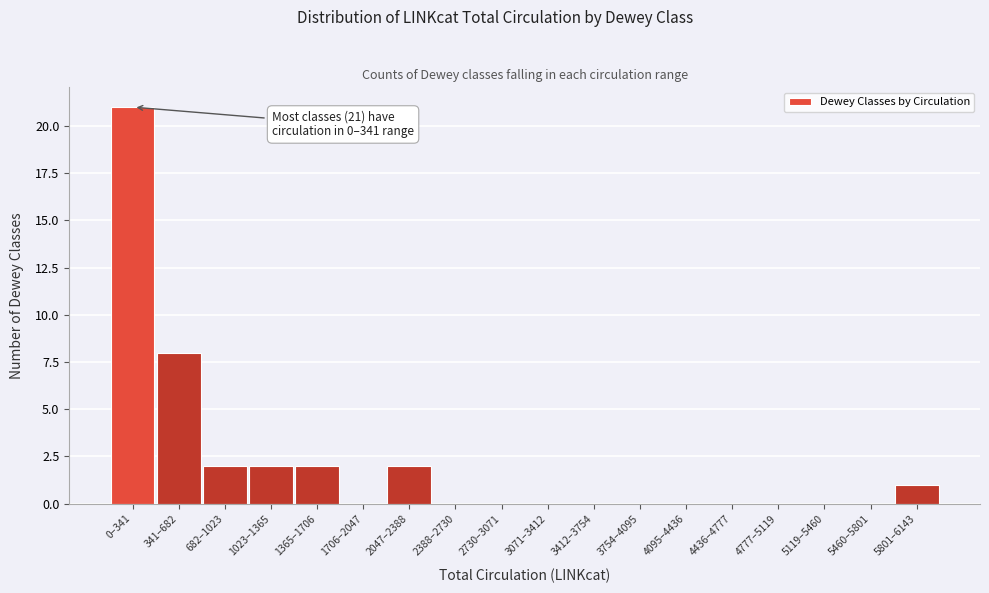

Reading left to right, extract all data points from this chart.

0–341=21	341–682=8	682–1023=2	1023–1365=2	1365–1706=2	1706–2047=0	2047–2388=2	2388–2730=0	2730–3071=0	3071–3412=0	3412–3754=0	3754–4095=0	4095–4436=0	4436–4777=0	4777–5119=0	5119–5460=0	5460–5801=0	5801–6143=1